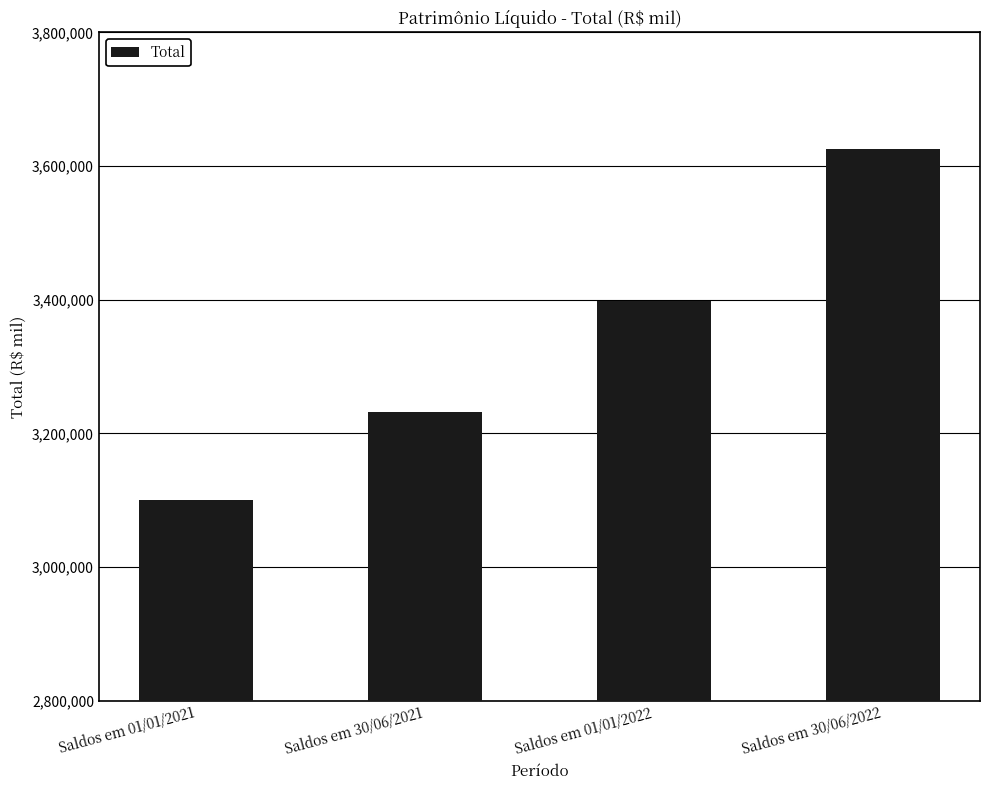

Rank the categories by value from lowest to highest.

Saldos em 01/01/2021, Saldos em 30/06/2021, Saldos em 01/01/2022, Saldos em 30/06/2022